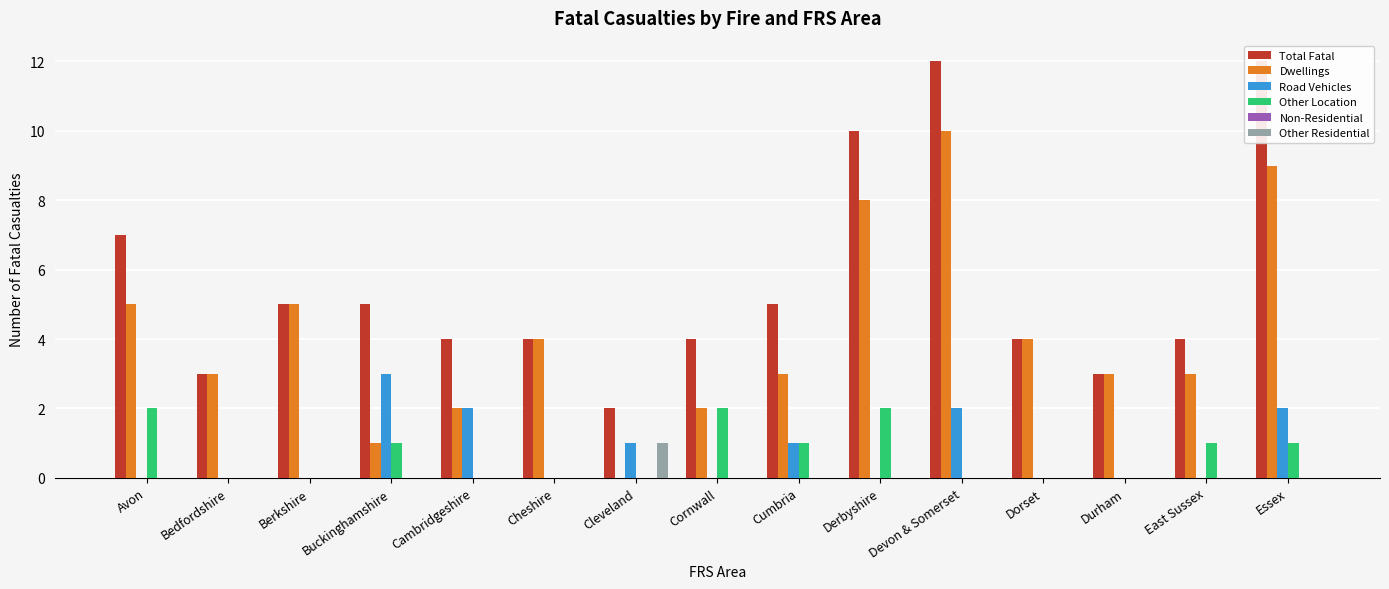

Which category has the highest value in the Other Location series?

Avon